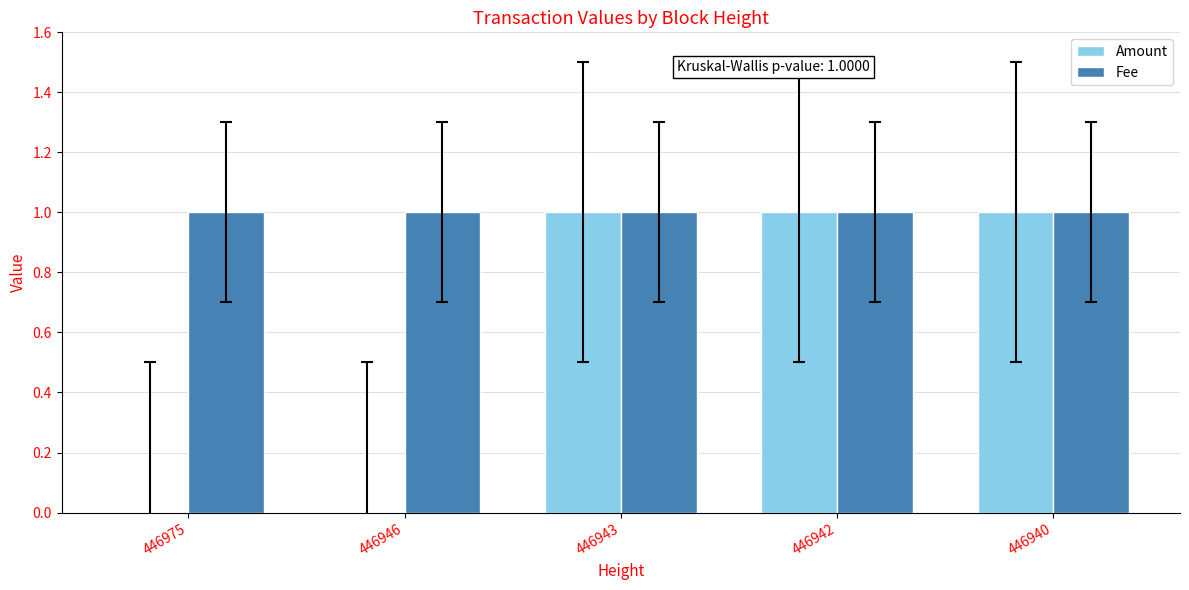

What is the greatest value displayed?

1